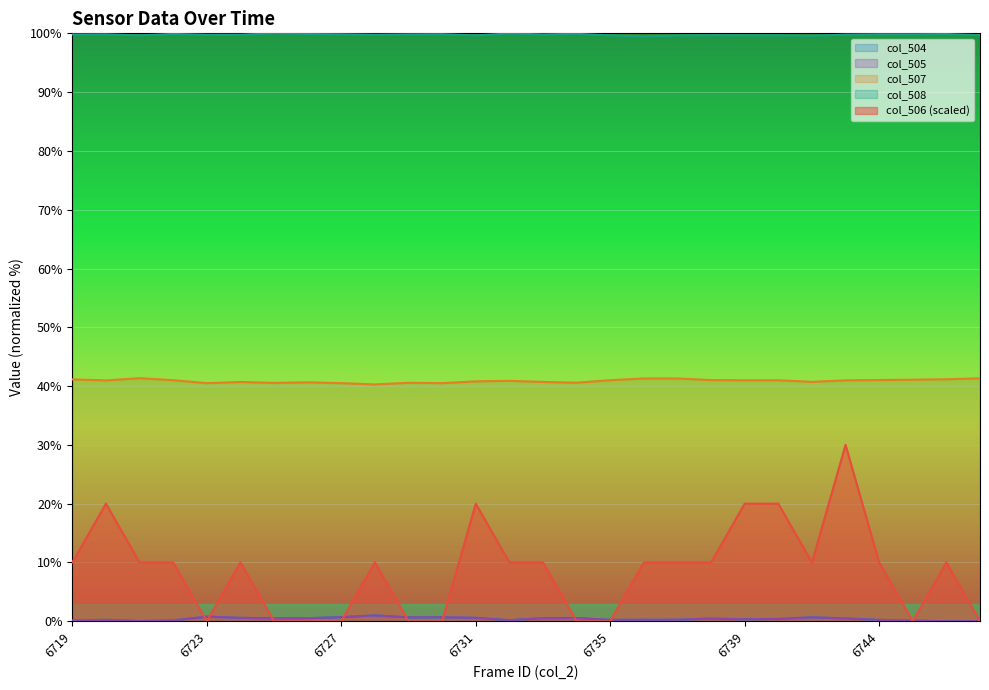

Reading left to right, extract all data points from this chart.

col_504: 0.1	0.2	0.0	0.1	0.8	0.6	0.5	0.5	0.7	1.0	0.7	0.7	0.6	0.2	0.5	0.5	0.2	0.3	0.3	0.5	0.3	0.4	0.7	0.5	0.2	0.1	0.0	0.0
col_505: 0.1	0.2	0.0	0.1	0.8	0.6	0.5	0.5	0.7	1.0	0.7	0.7	0.6	0.2	0.5	0.5	0.2	0.3	0.3	0.5	0.3	0.4	0.7	0.5	0.2	0.1	0.0	0.0
col_506: 10.0	20.0	10.0	10.0	0.0	10.0	0.0	0.0	0.0	10.0	0.0	0.0	20.0	10.0	10.0	0.0	0.0	10.0	10.0	10.0	20.0	20.0	10.0	30.0	10.0	0.0	10.0	0.0
col_507: 41.1	41.0	41.3	41.0	40.5	40.7	40.5	40.6	40.5	40.3	40.6	40.5	40.8	40.9	40.7	40.6	41.0	41.3	41.3	41.0	41.0	41.0	40.7	41.0	41.0	41.1	41.2	41.3
col_508: 99.8	99.8	99.7	99.9	99.8	99.8	100.0	99.9	99.8	99.8	99.8	99.9	99.7	100.0	99.8	99.9	99.7	99.5	99.6	99.7	99.7	99.7	99.6	99.8	99.8	99.8	99.9	99.7